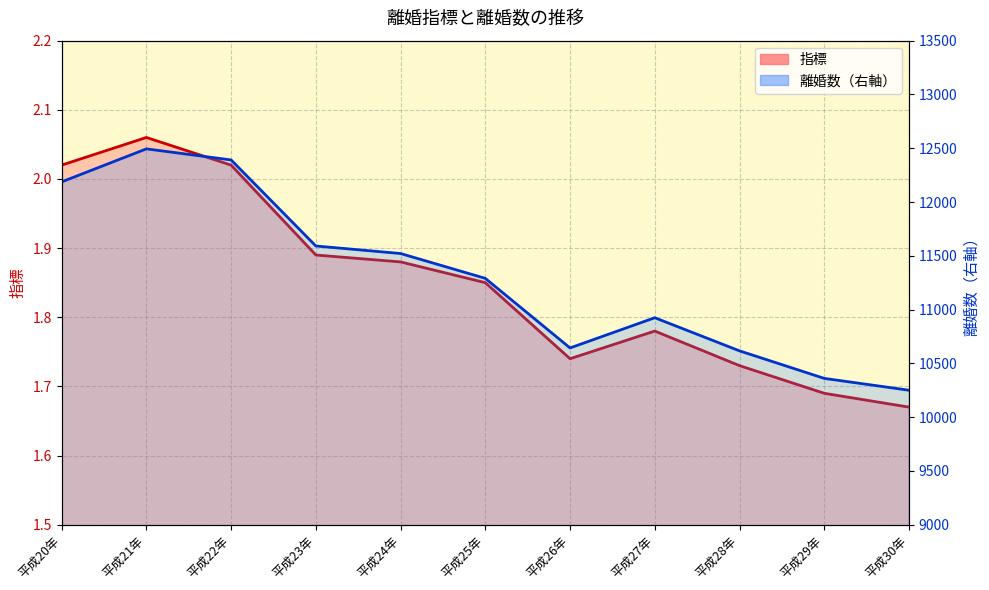

List the labels in order of 指標 value, smallest first.

平成30年, 平成29年, 平成28年, 平成26年, 平成27年, 平成25年, 平成24年, 平成23年, 平成20年, 平成22年, 平成21年